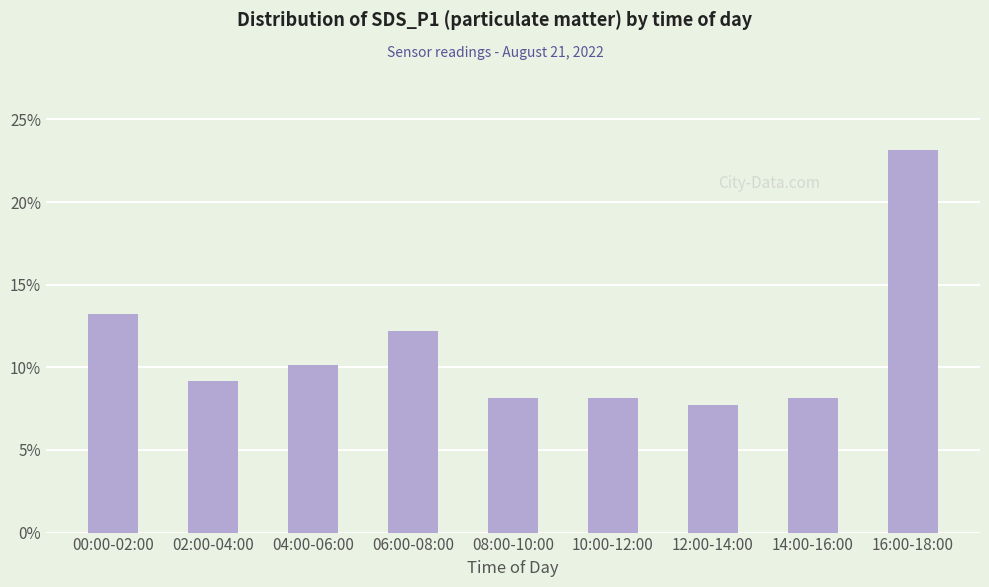

The value at 14:00-16:00 is 0.0. True or false?

False